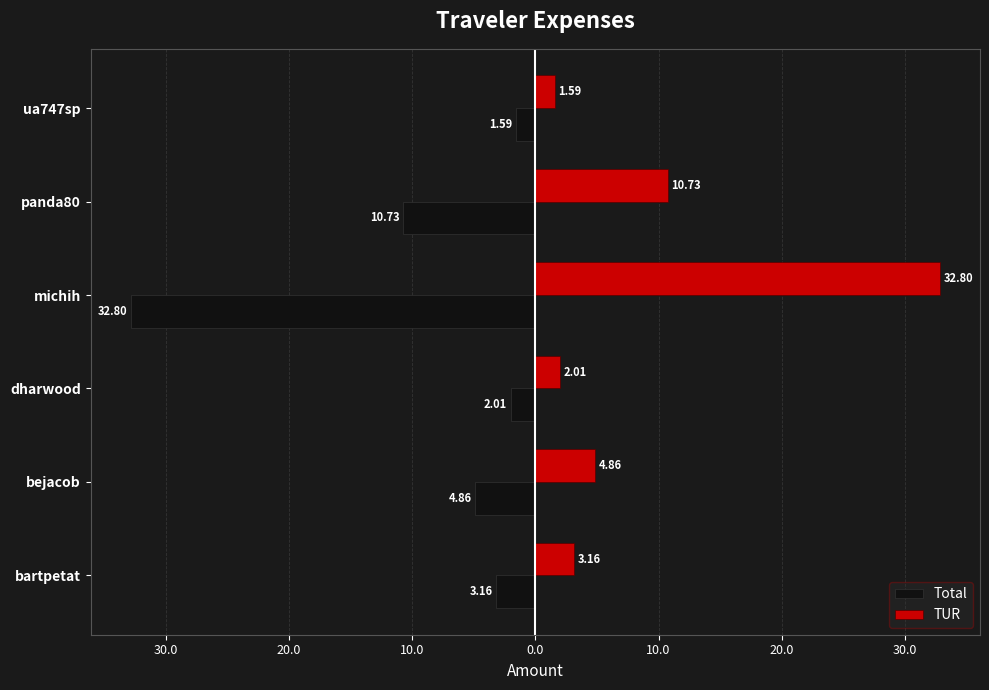

What are all the series names shown in the legend?

Total, TUR